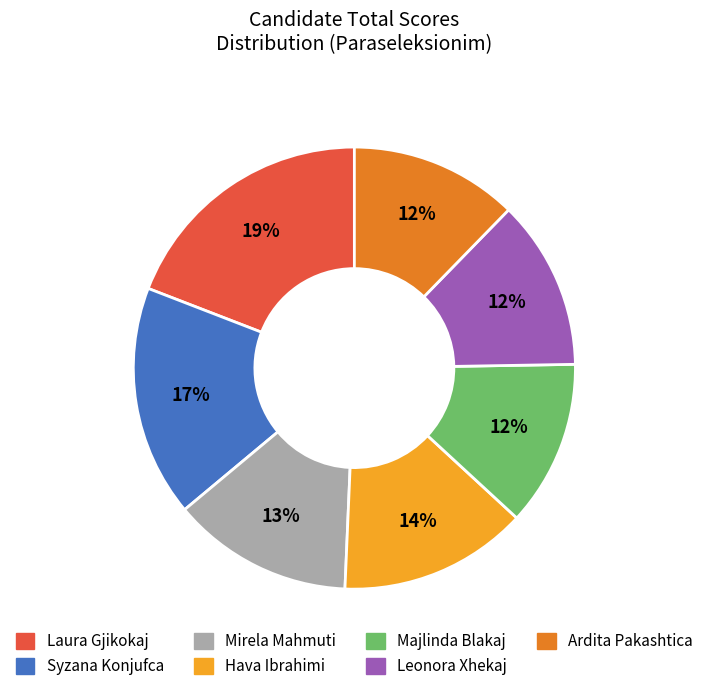

Does Hava Ibrahimi represent more than half of the total?

No